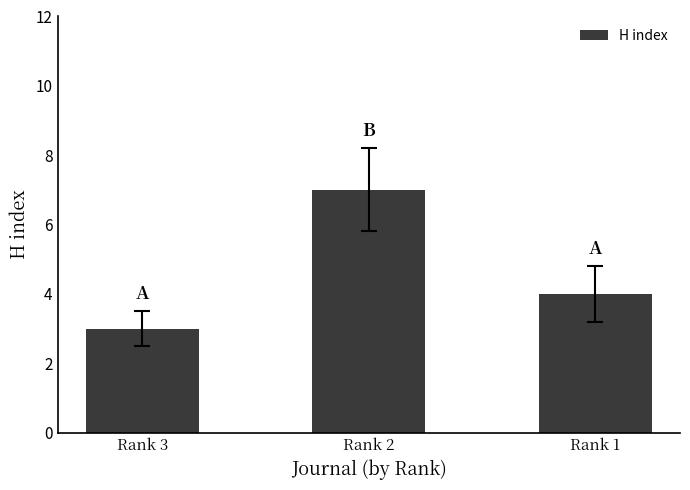

What is the change in value from Rank 2 to Rank 1?

-3